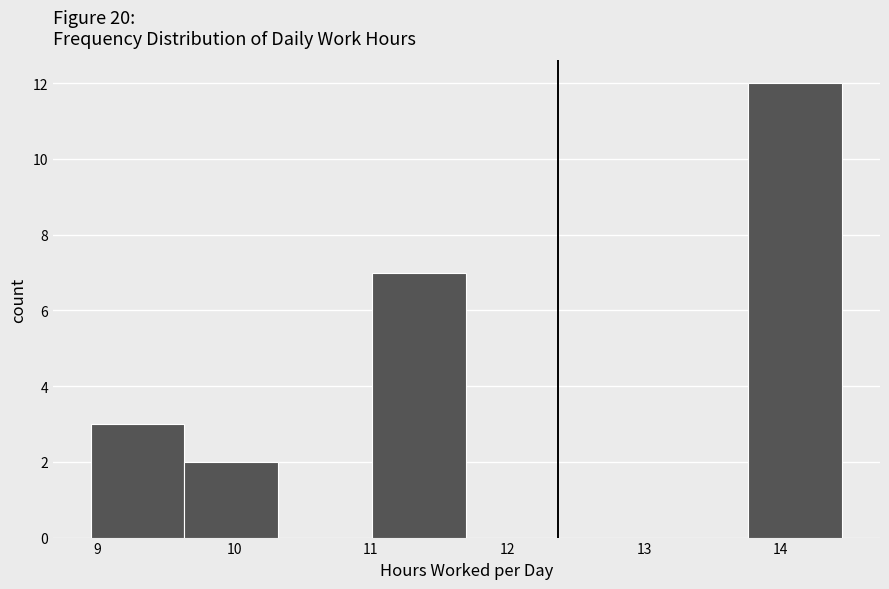

Reading left to right, list every bar in this chart as the range it spans on the x-axis followed by its height. Neither the bar edges nor the heights are printed on the chart, so give them approximately, as read against the axes.

9.0 to 9.6: 3
9.6 to 10.3: 2
10.3 to 11.0: 0
11.0 to 11.7: 7
11.7 to 12.4: 0
12.4 to 13.1: 0
13.1 to 13.8: 0
13.8 to 14.5: 12